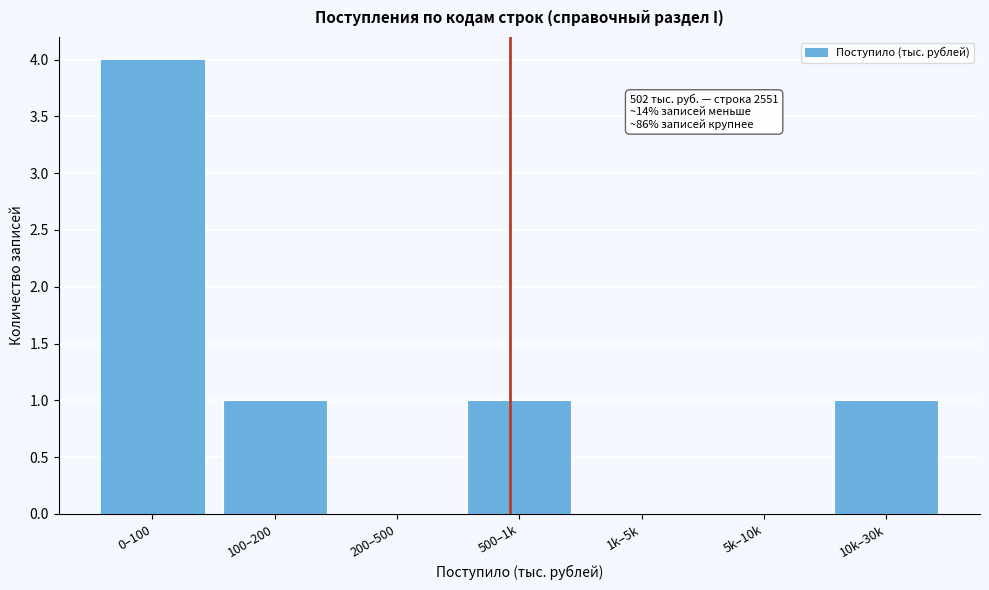

Reading left to right, transcribe all the data shown in this chart.

0–100=4	100–200=1	200–500=0	500–1k=1	1k–5k=0	5k–10k=0	10k–30k=1